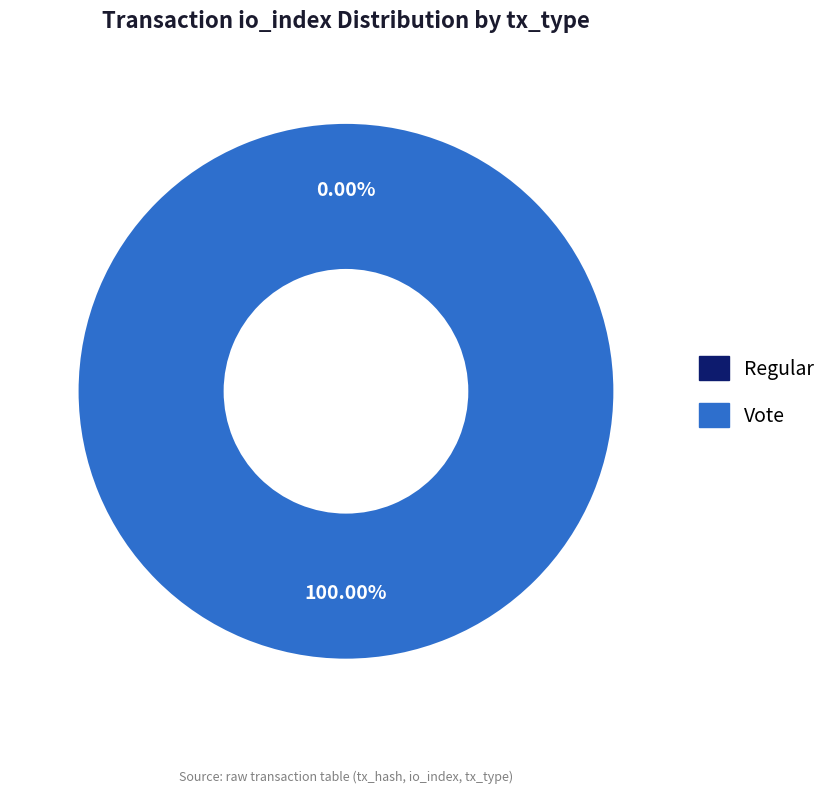

Is there any slice that represents more than half of the pie?

Yes